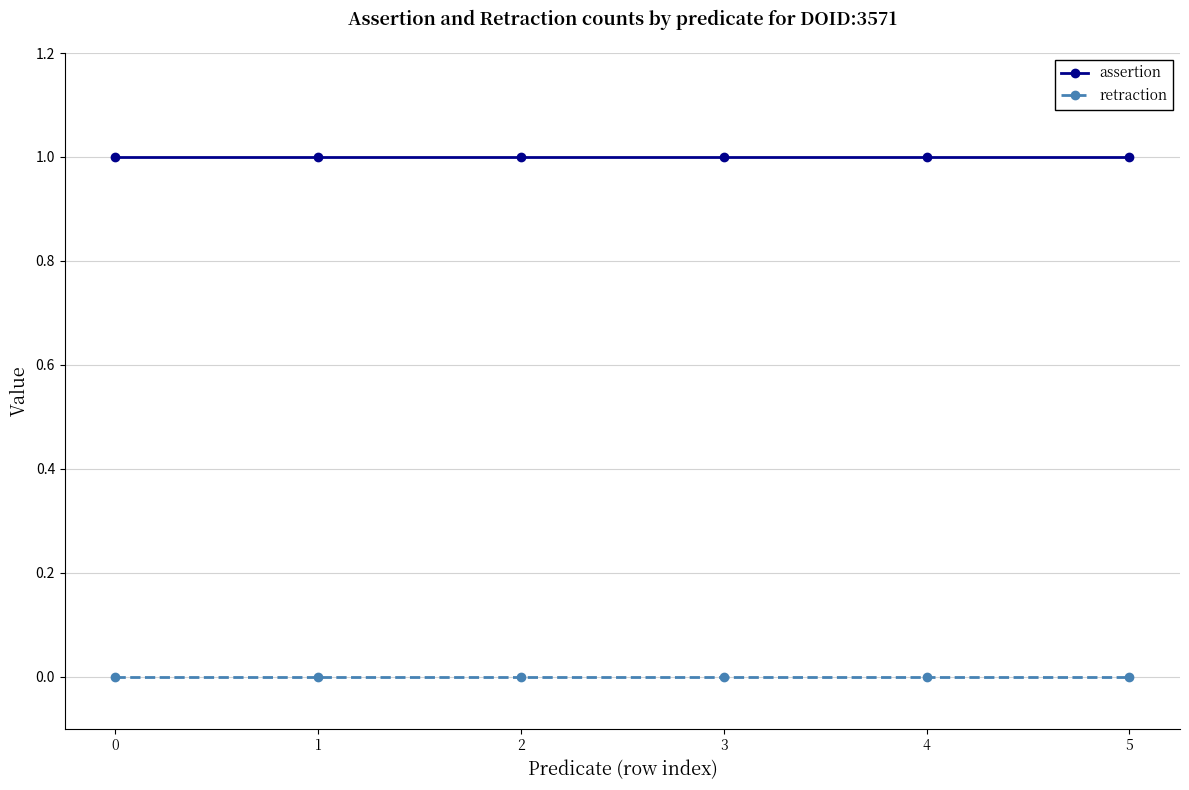

Count the number of data series in this chart.

2